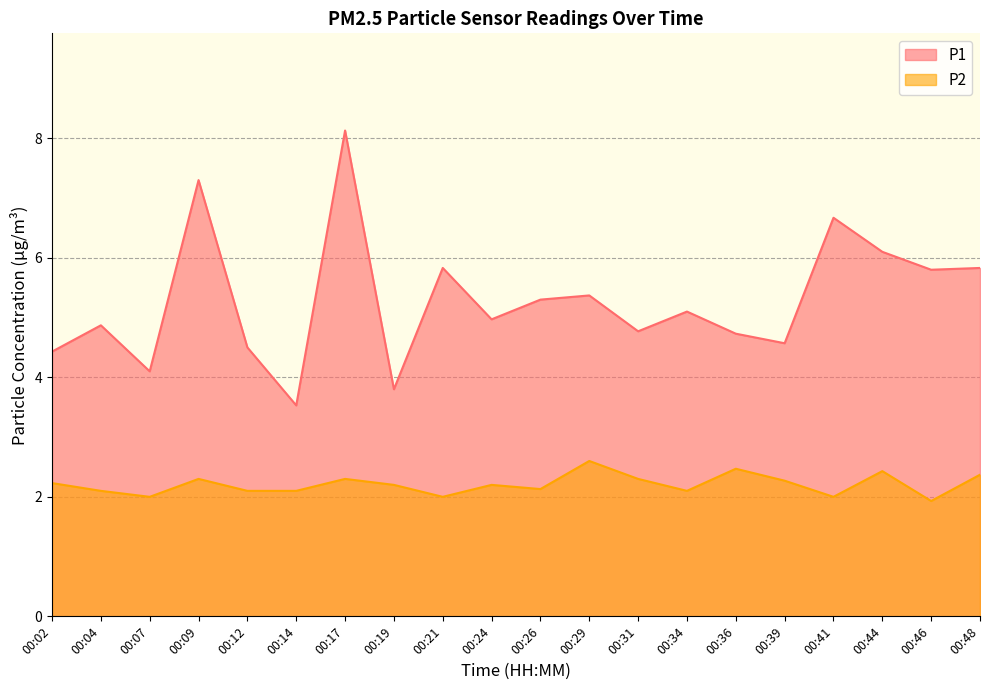

The value of P2 at 00:39 is 2.3. True or false?

True